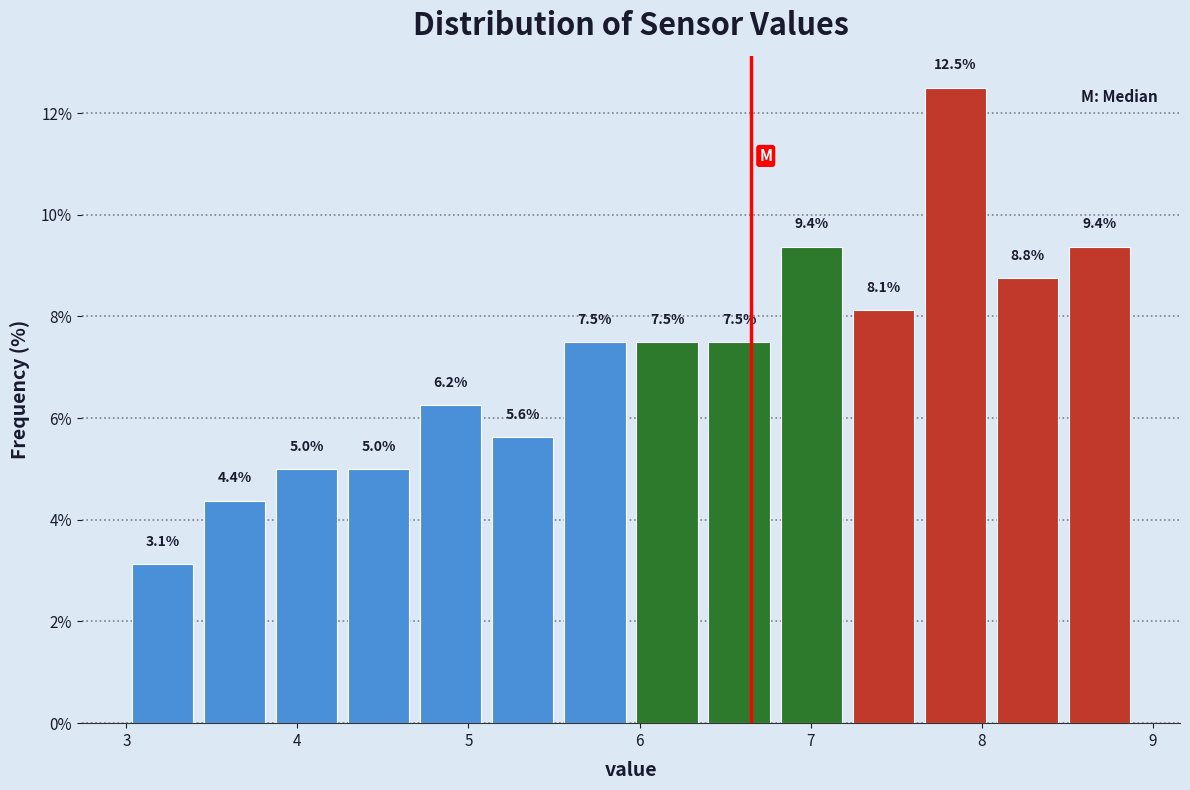

Reading left to right, list every bar in this chart as the range it spans on the x-axis followed by its height. The bar edges are not printed on the chart, so give them approximately, as read against the axis.

3.0 to 3.4: 3.1
3.4 to 3.8: 4.4
3.8 to 4.3: 5.0
4.3 to 4.7: 5.0
4.7 to 5.1: 6.2
5.1 to 5.5: 5.6
5.5 to 6.0: 7.5
6.0 to 6.4: 7.5
6.4 to 6.8: 7.5
6.8 to 7.2: 9.4
7.2 to 7.6: 8.1
7.6 to 8.1: 12.5
8.1 to 8.5: 8.8
8.5 to 8.9: 9.4